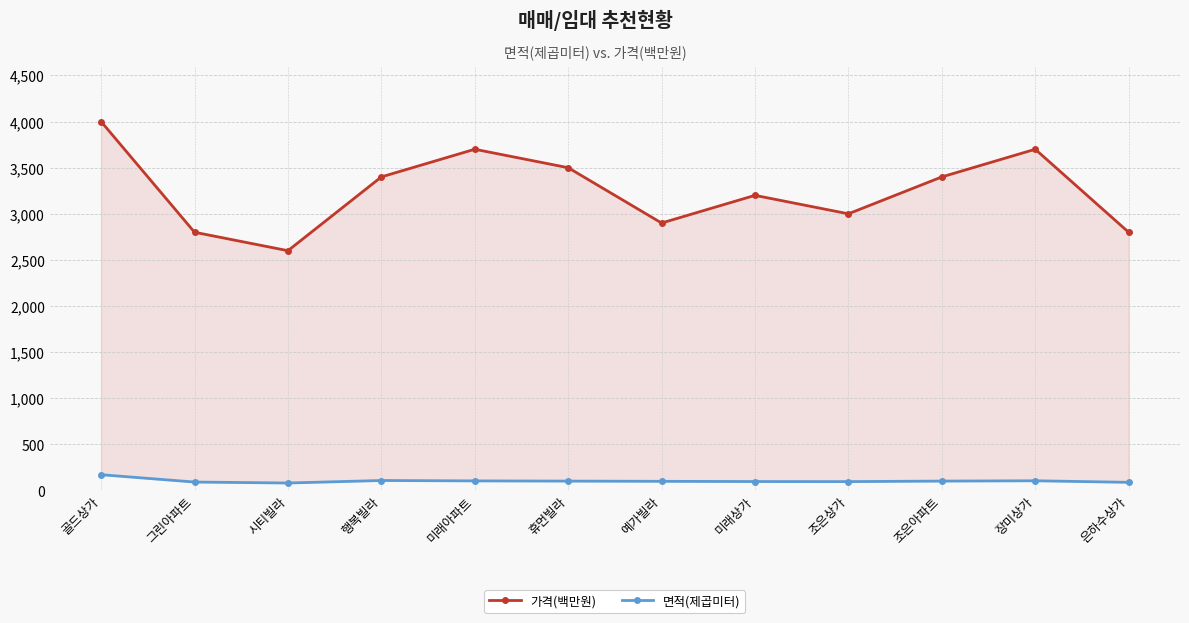

Rank the series at 그린아파트 from lowest to highest value.

면적(제곱미터), 가격(백만원)